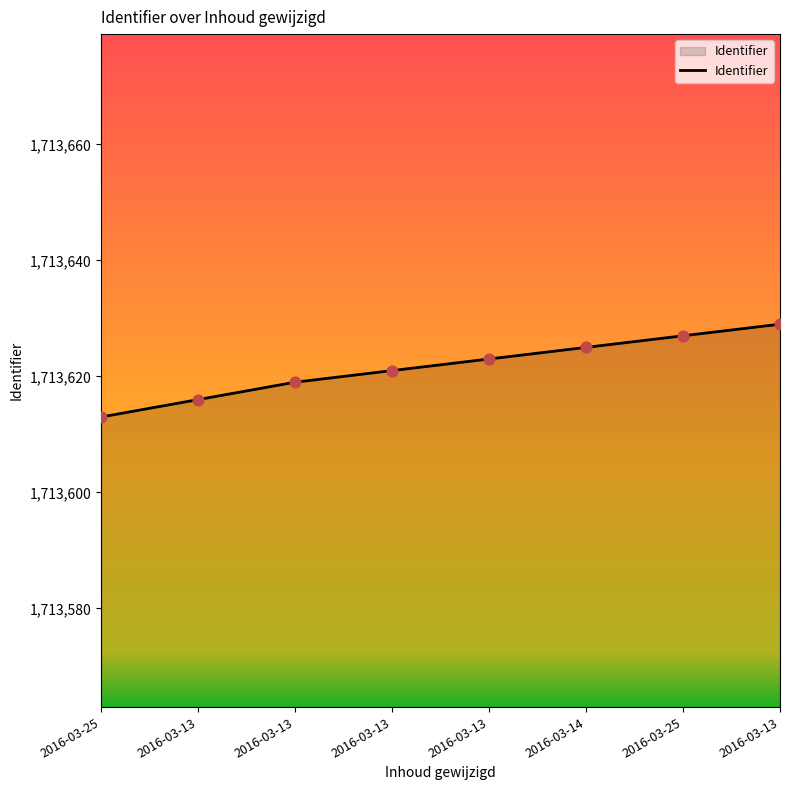

How many values are below 1713623?

4